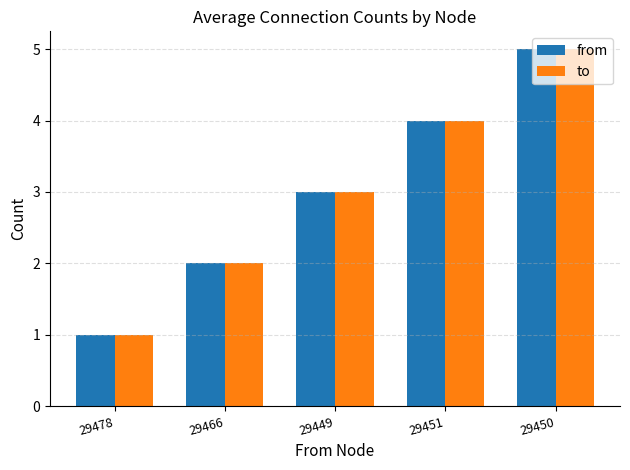

How many data points does each series have?

5